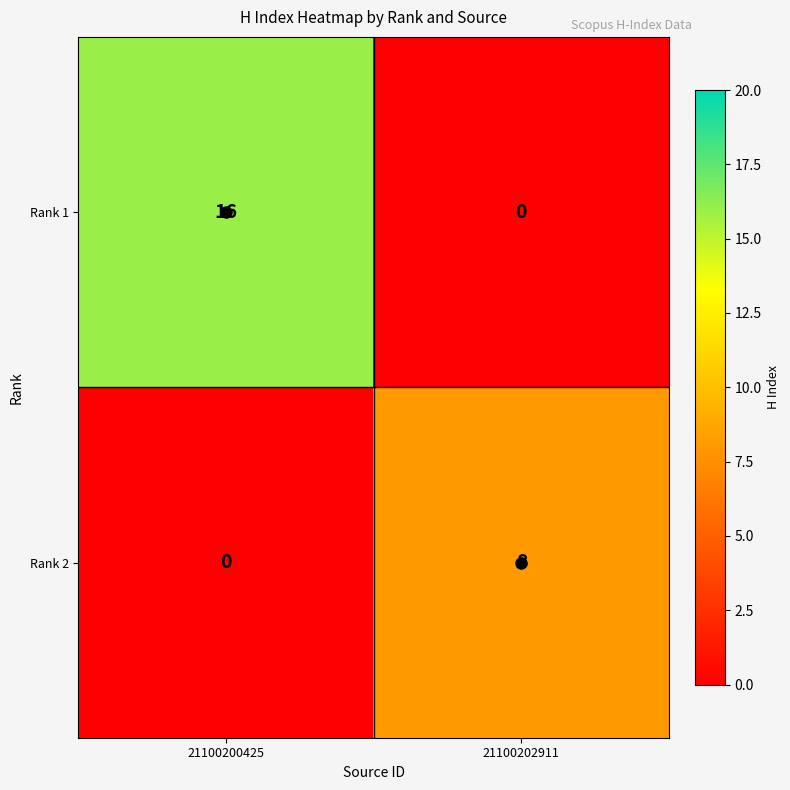

Which category has the highest value in the Rank 1 series?

21100200425